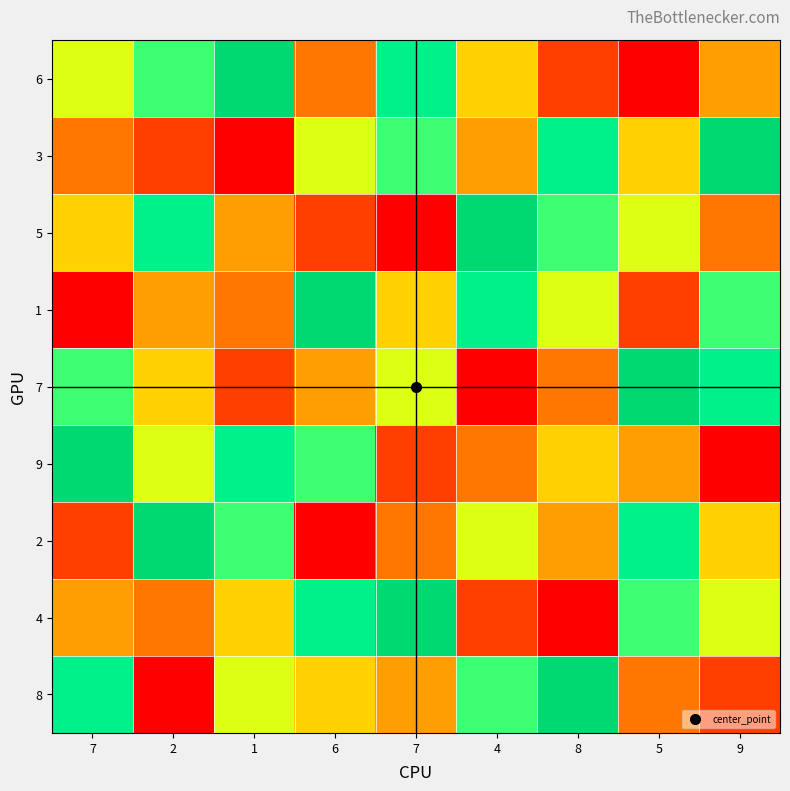

At how many categories does at least one series exceed 2?

9